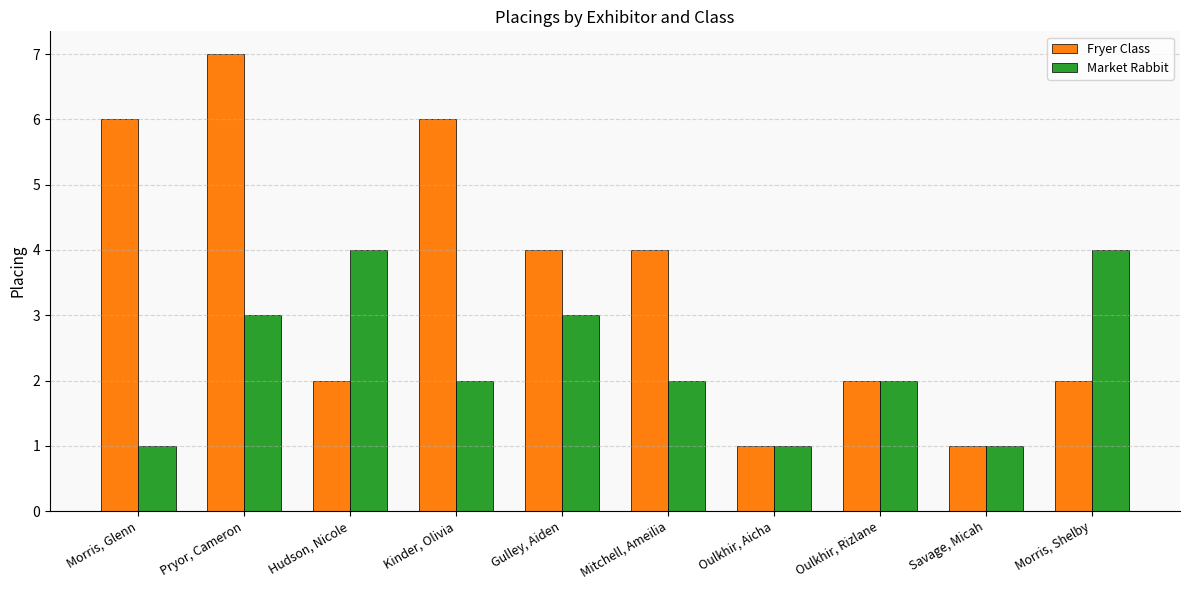

What is the difference between the Fryer Class values at Kinder, Olivia and Savage, Micah?

5